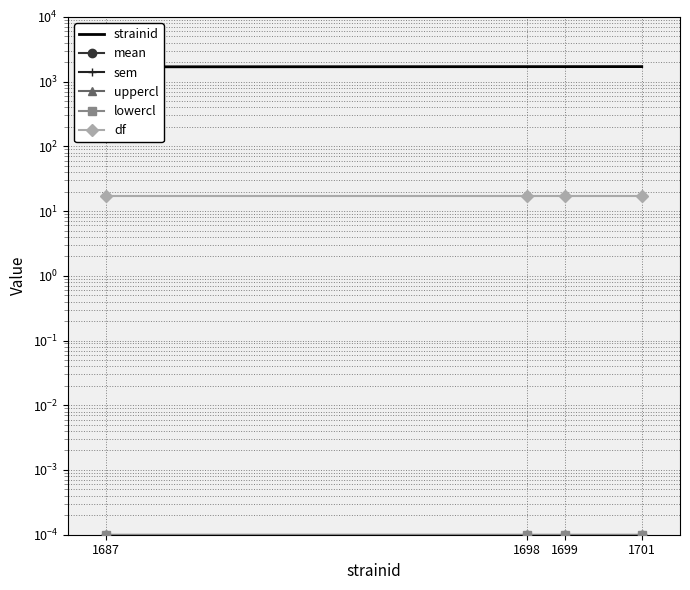

True or false: strainid and sem cross at least once.

False